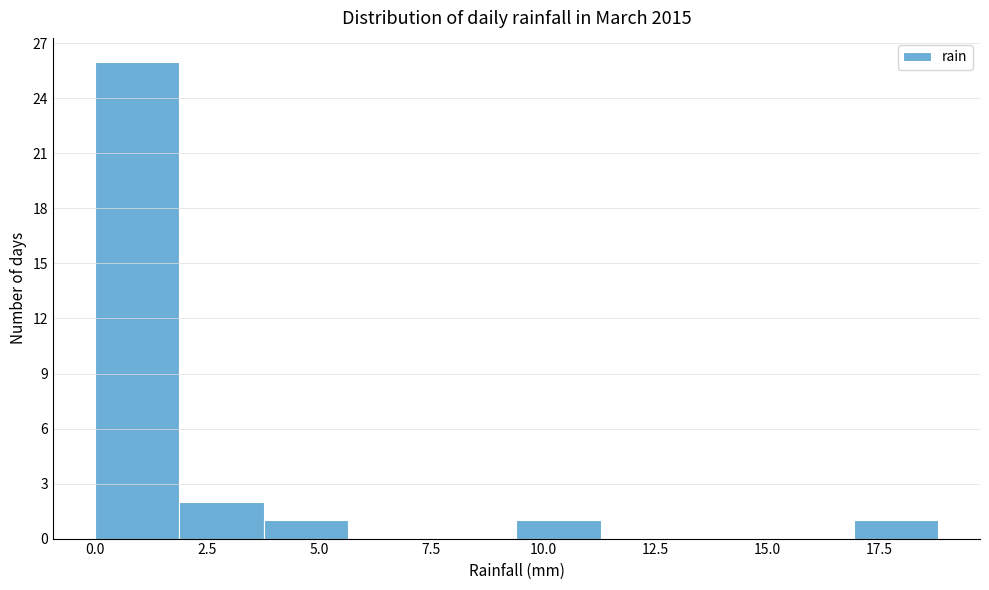

Around what value on the x-axis is the tallest bar? Give the approximate position of its centre, as read against the axis.

1.0